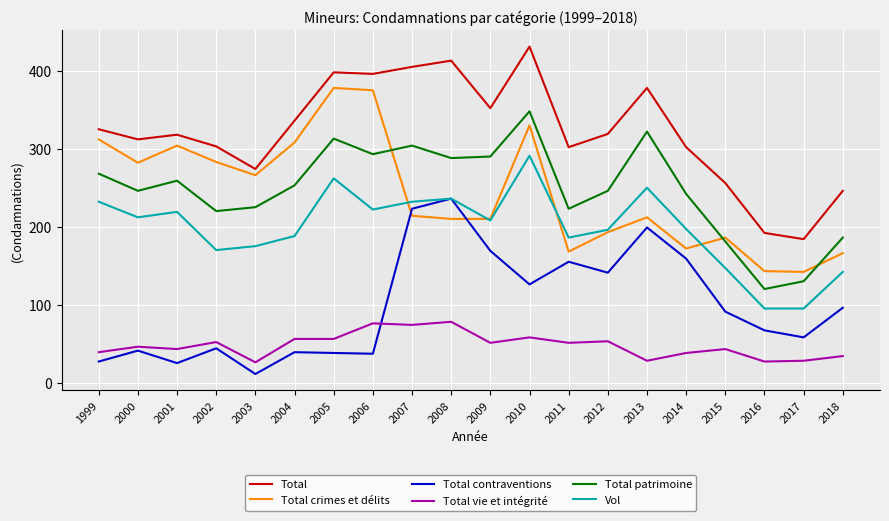

At 2010, list the series in order from smallest to largest.

Total vie et intégrité, Total contraventions, Vol, Total crimes et délits, Total patrimoine, Total